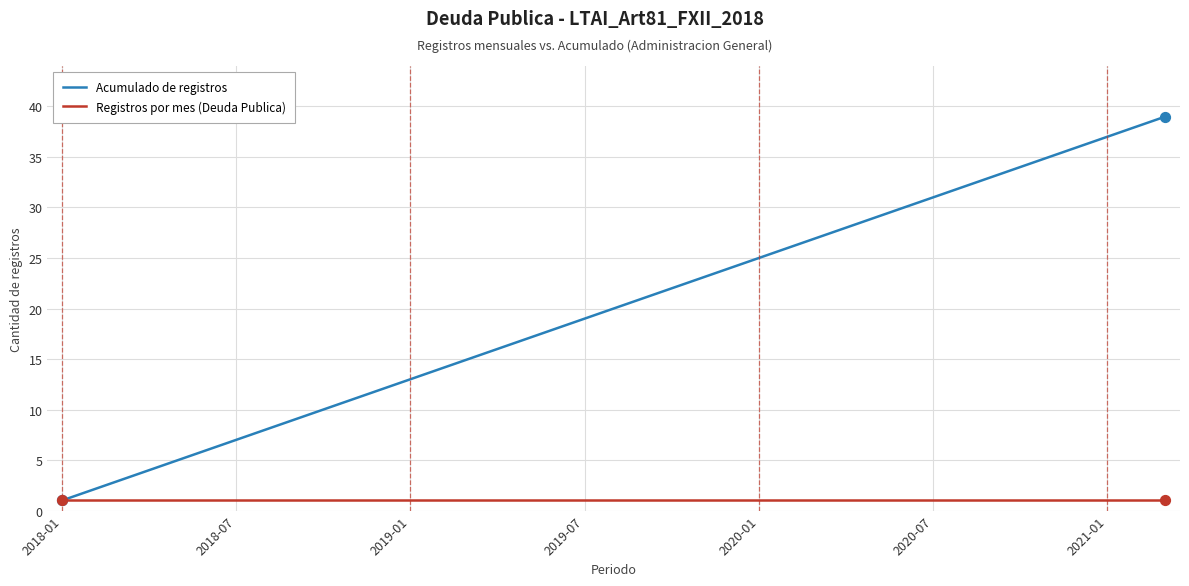

Which series has the largest total across all categories?

Acumulado de registros